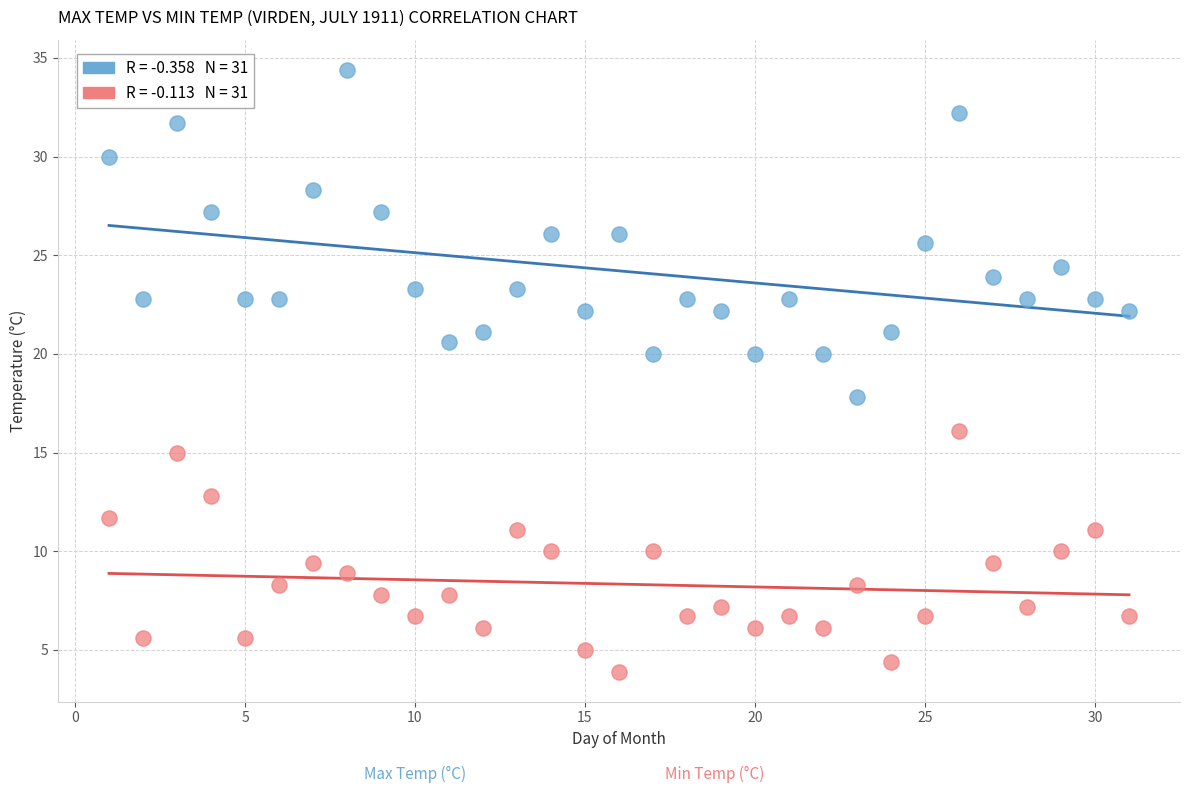

Across all data points, what is the range of X values (max minus min)?

30.0